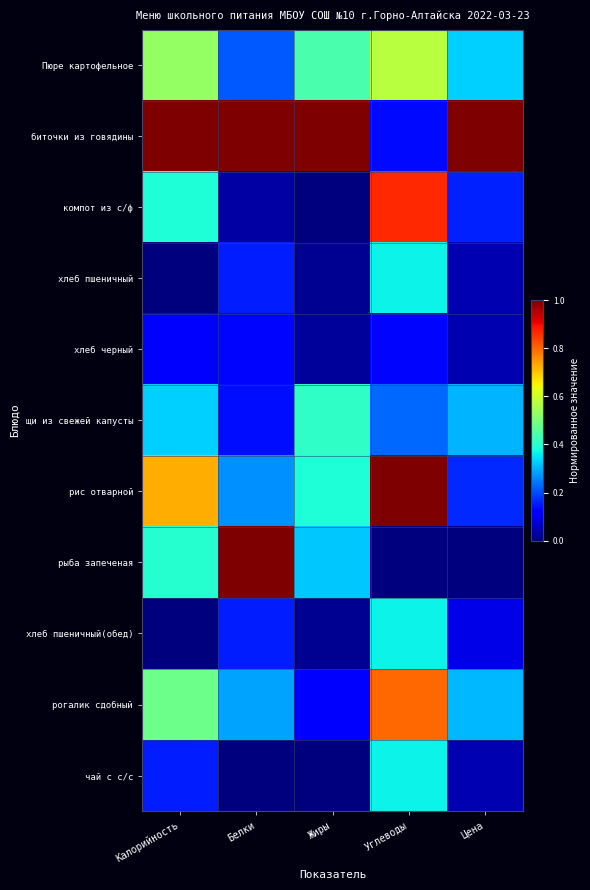

How many distinct data groups are displayed?

11